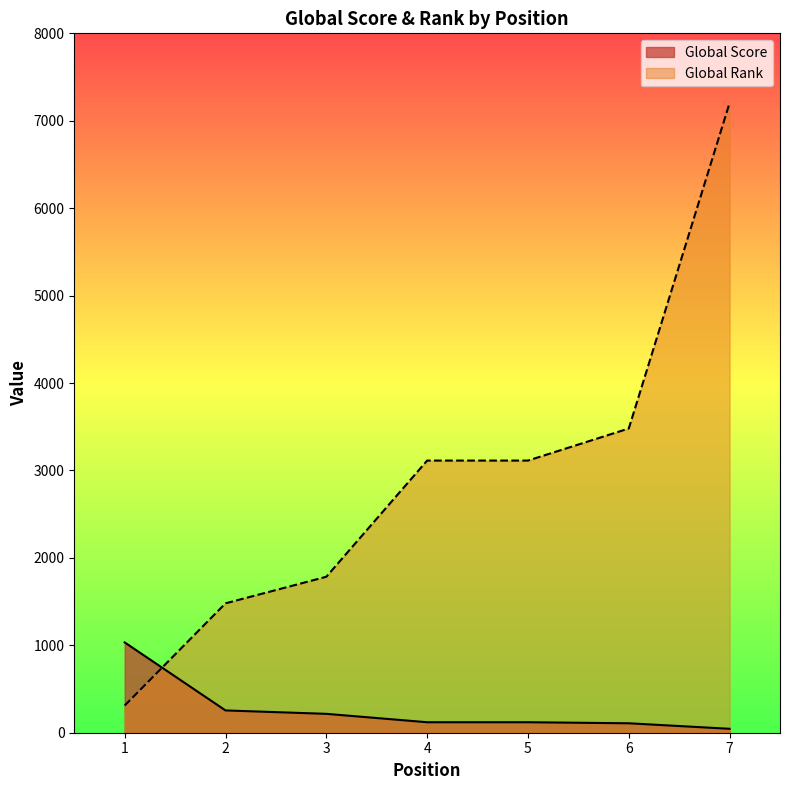

Which category has the highest value in the Global Score series?

1